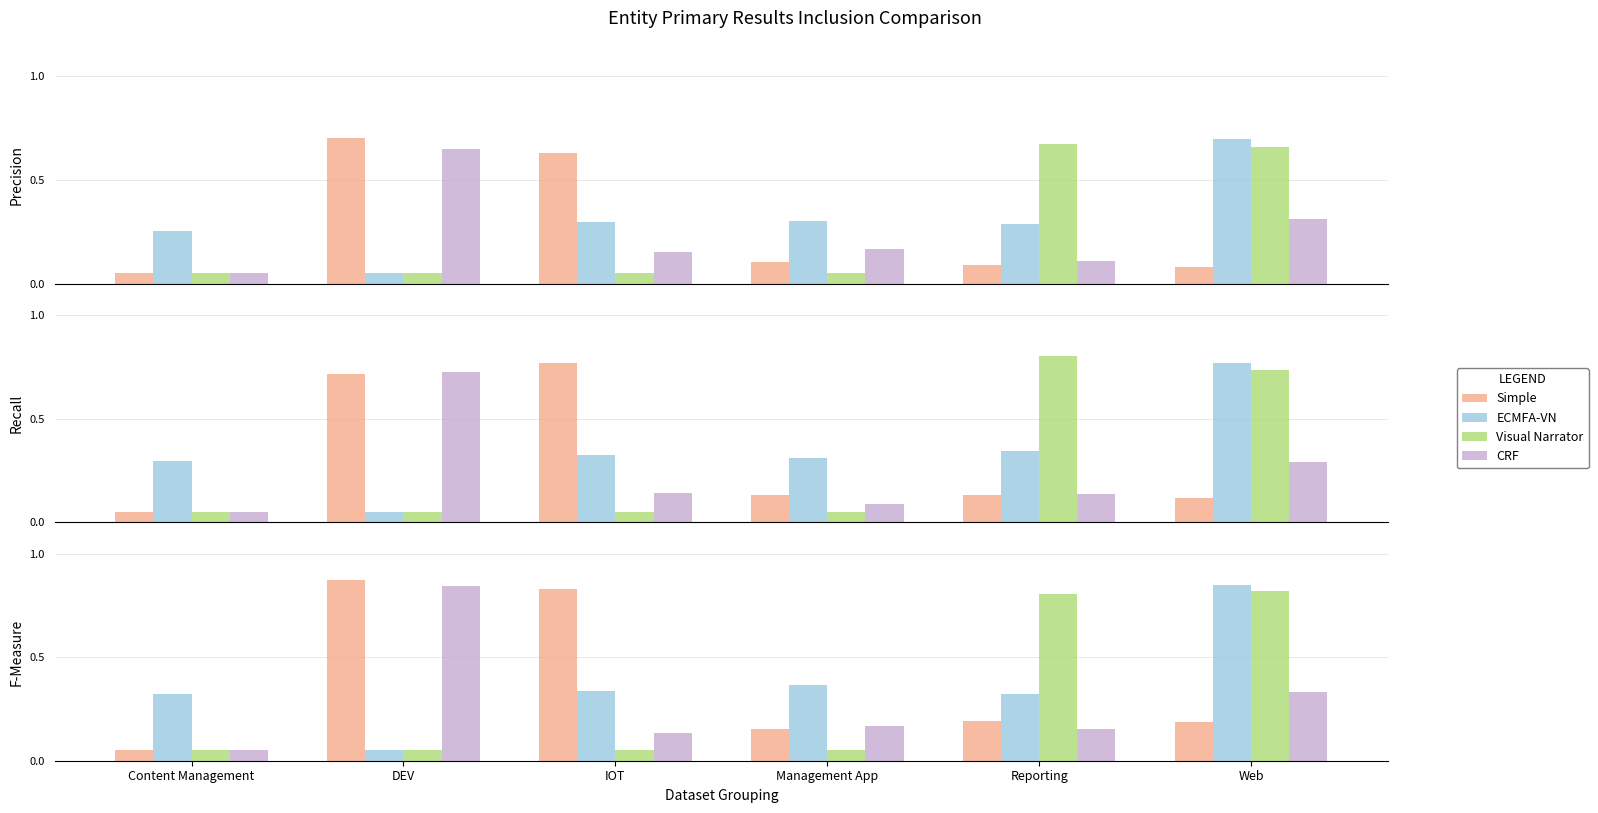

What is the difference between the maximum and second lowest values in the CRF series?

0.7